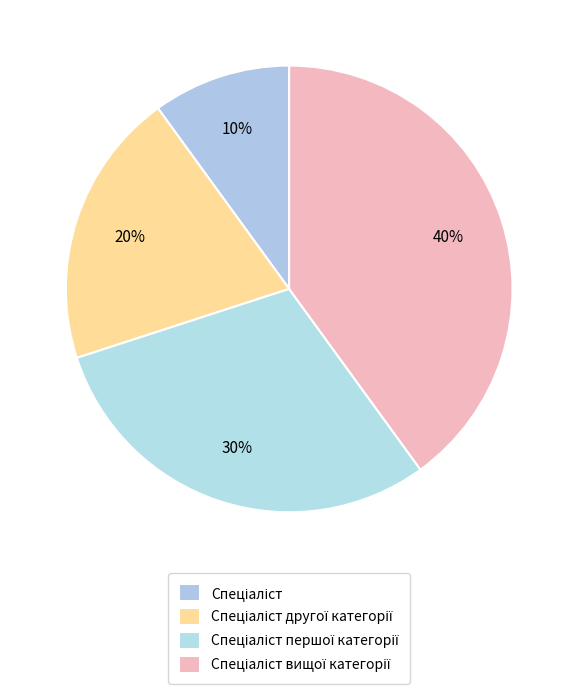

Count the number of slices in the pie.

4